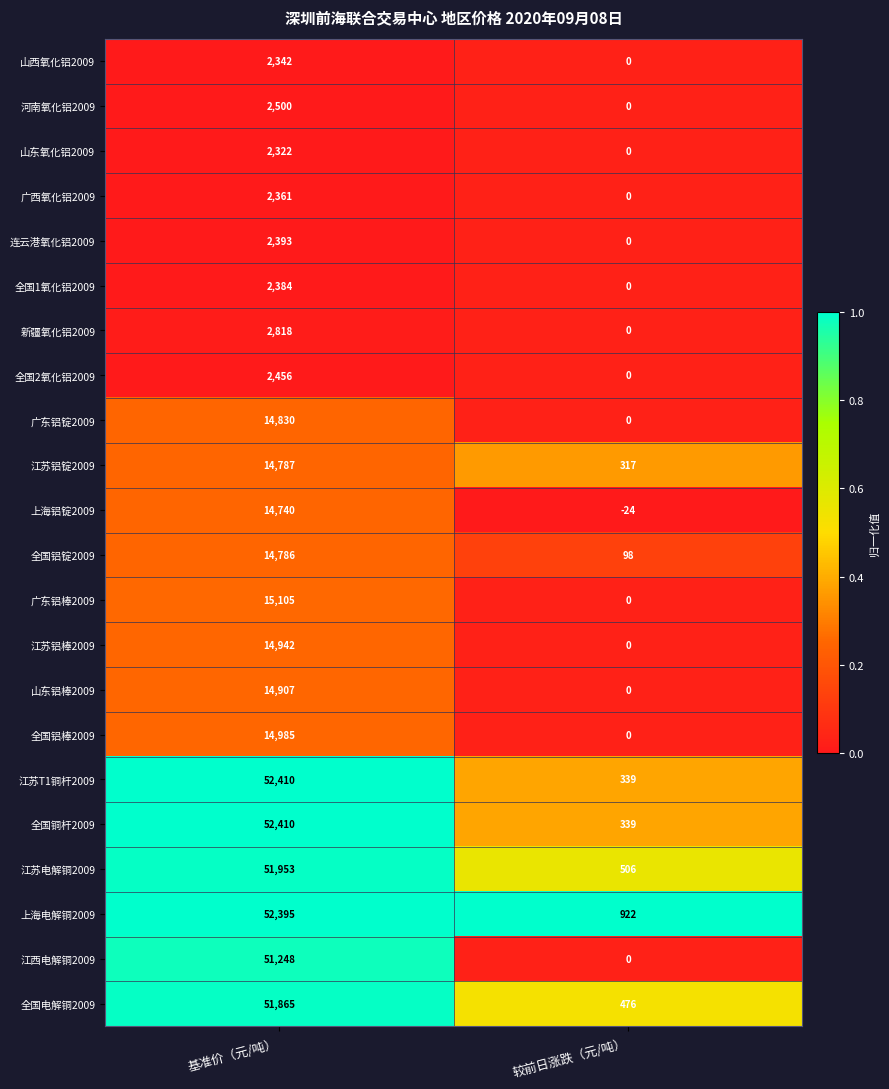

The 全国铝棒2009 series shows 0 at 较前日涨跌（元/吨）. True or false?

True